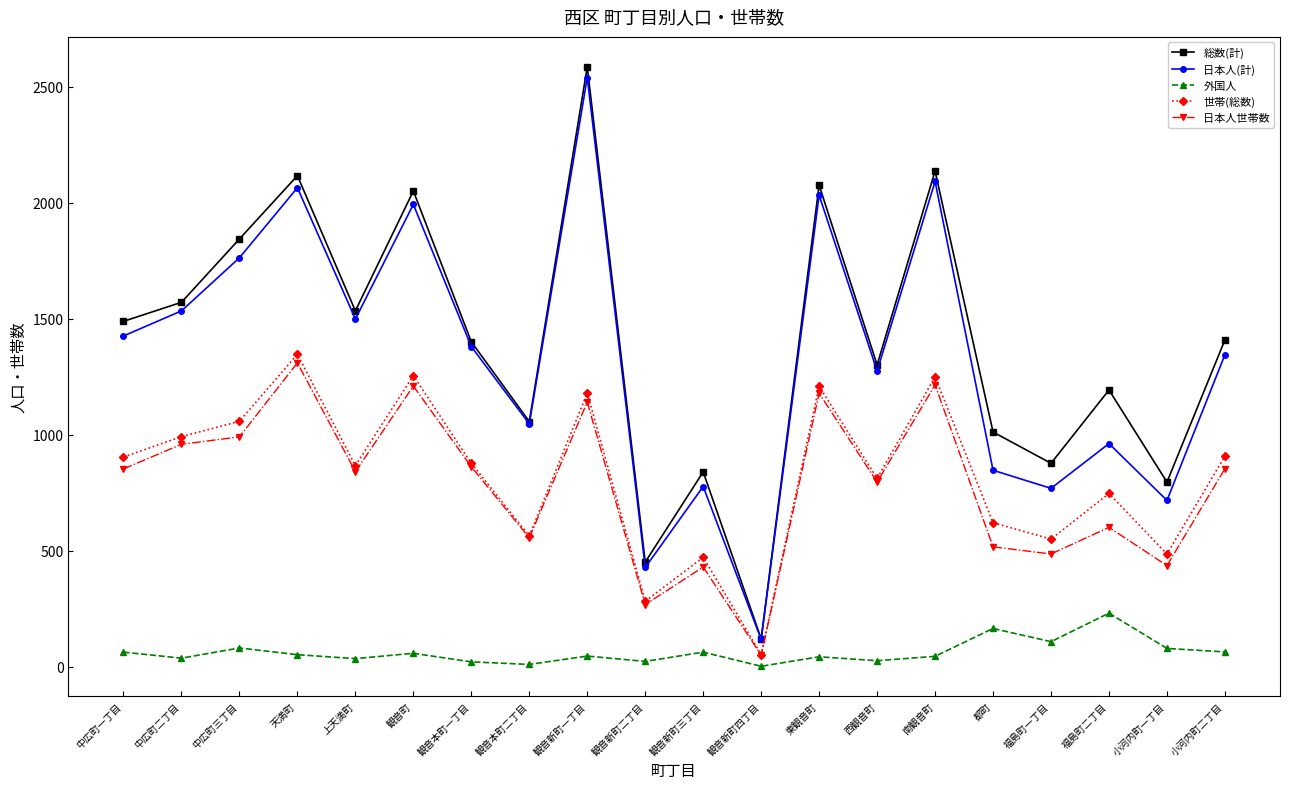

Count the number of categories in the chart.

20